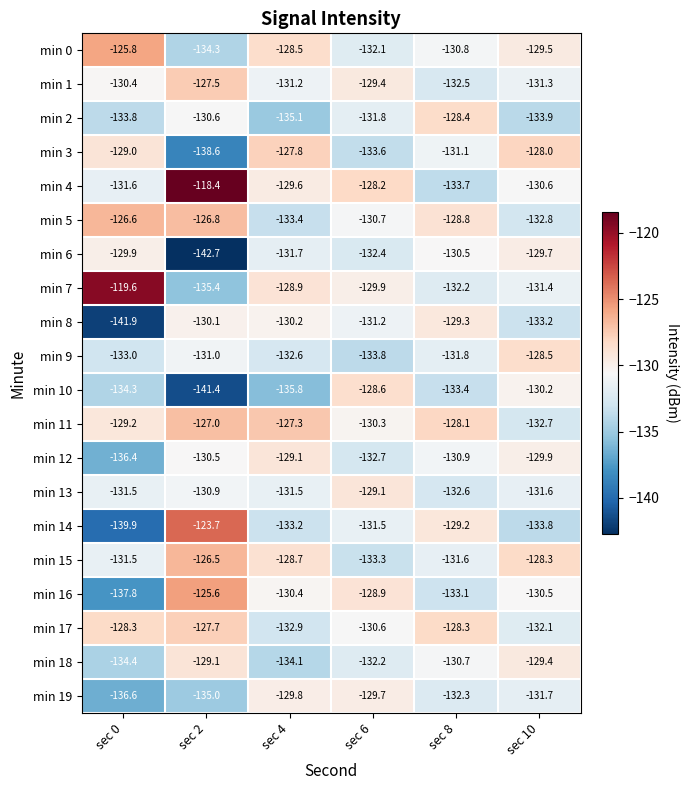

At which label is min 17 closest to -130?

sec 6